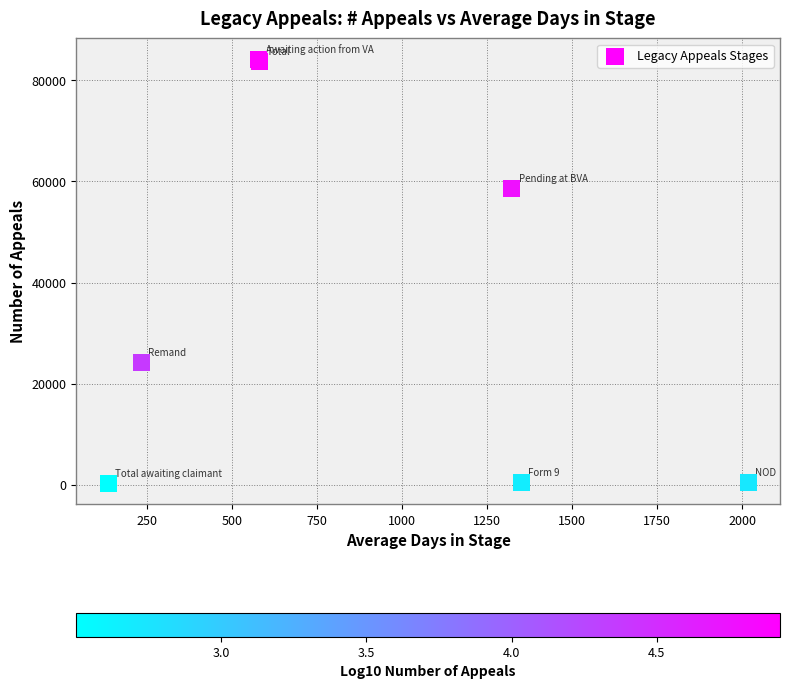

What Y value in the scatter plot is closest to 42201?

58608